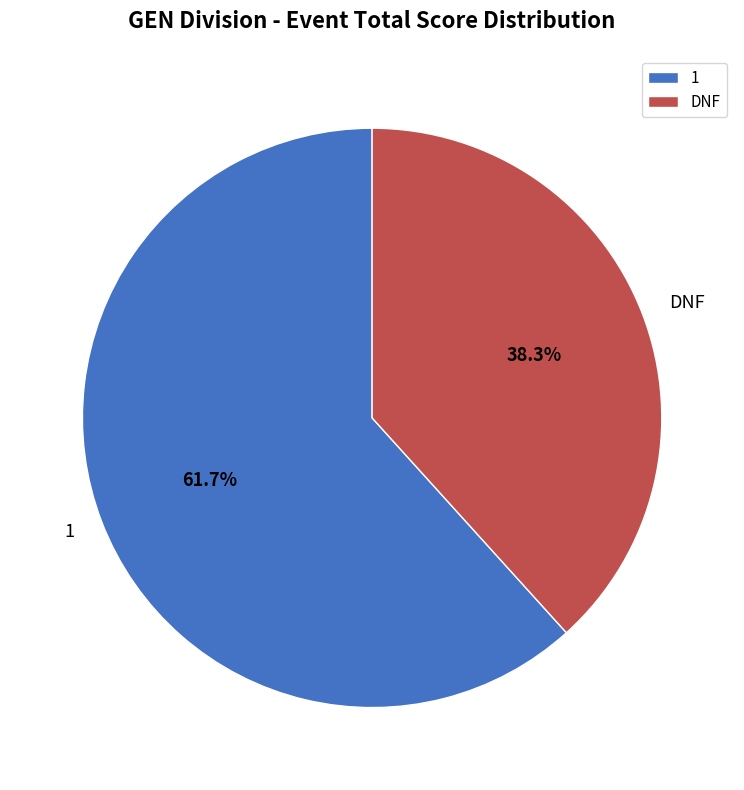

Which category has the smallest portion of the pie?

DNF